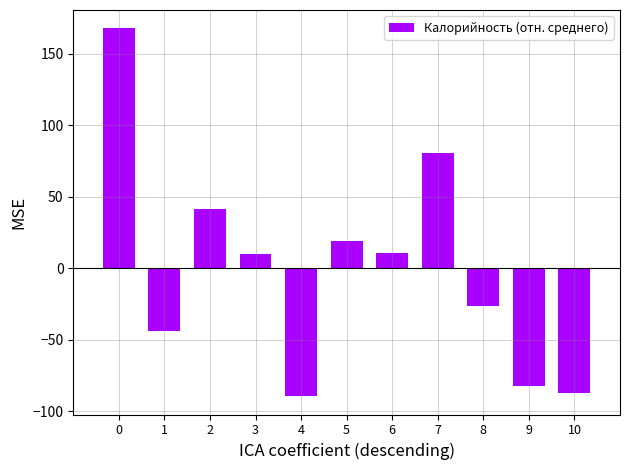

What is the maximum value shown in the chart?

167.7